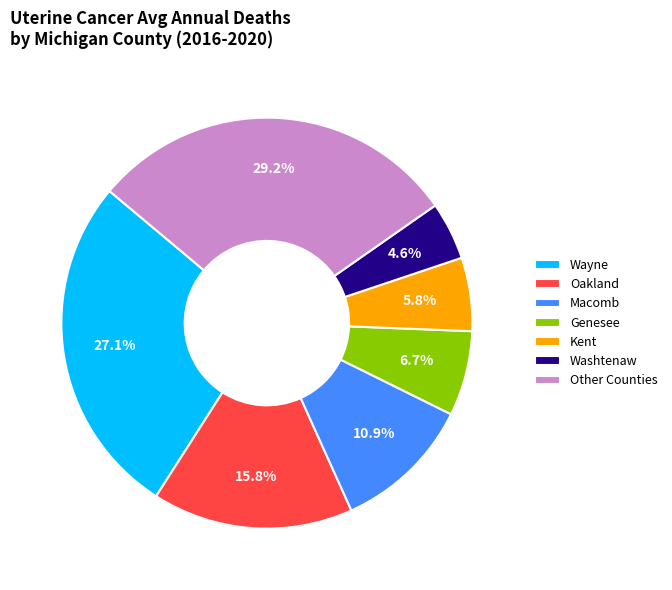

Does Oakland represent more than half of the total?

No